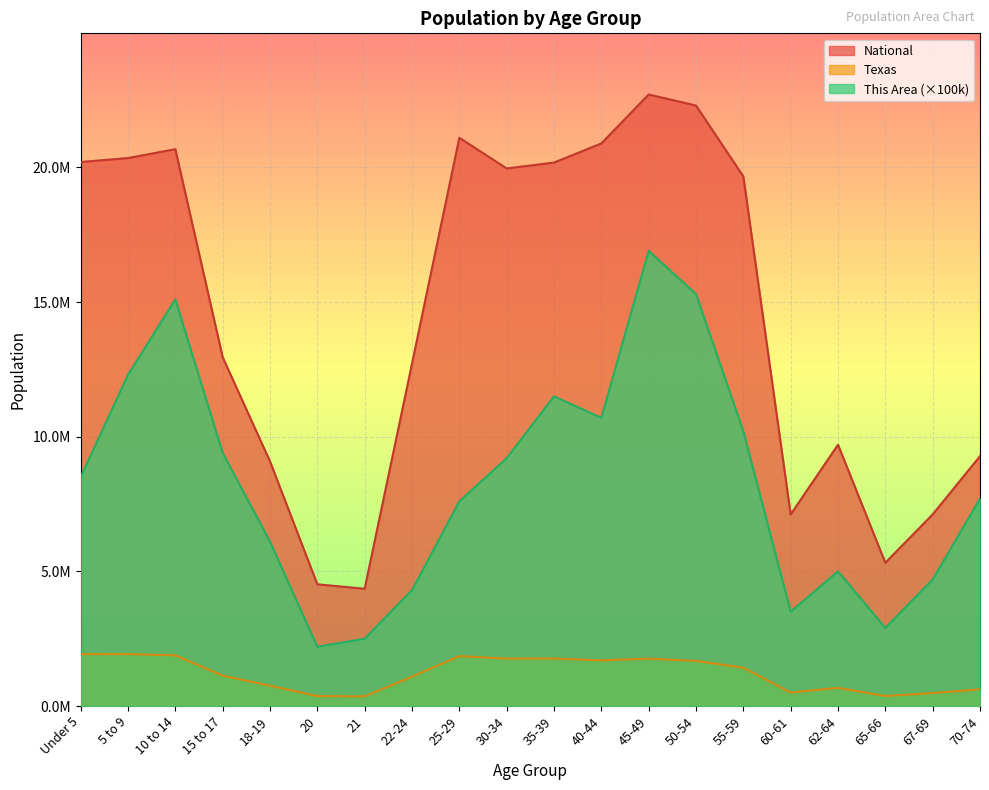

What is the sum of the National values at 45-49 and 10 to 14?

43385785